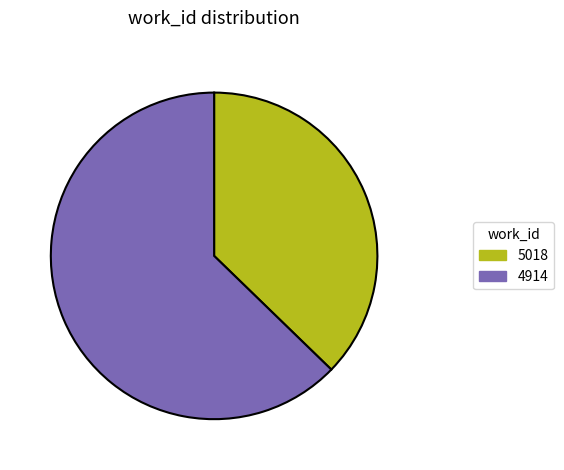

Is there a majority slice in this chart?

Yes